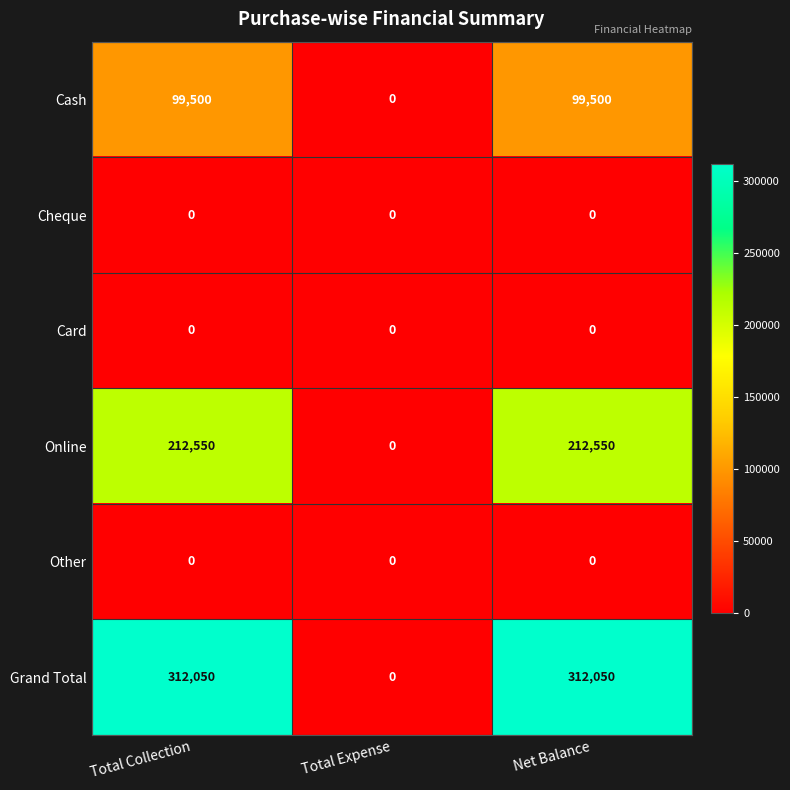

The value of Grand Total at Total Collection is 174963. True or false?

False